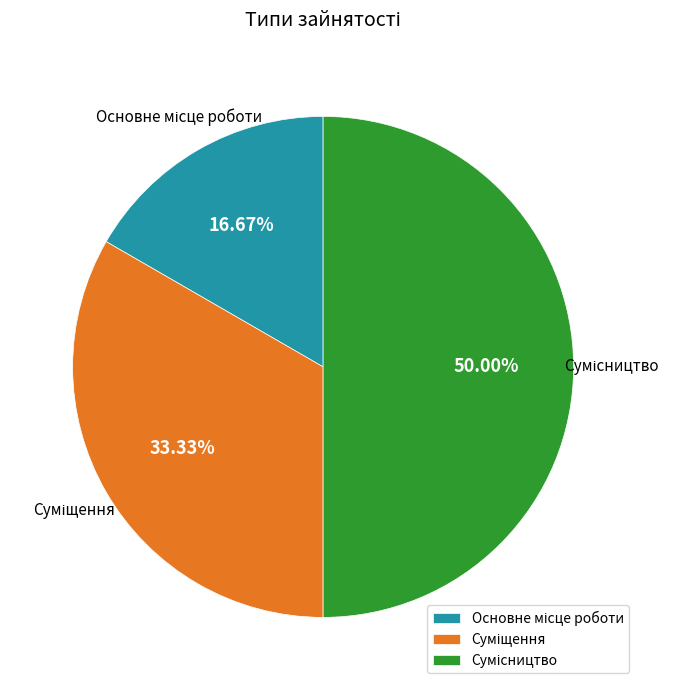

Is Основне місце роботи the majority of the pie?

No